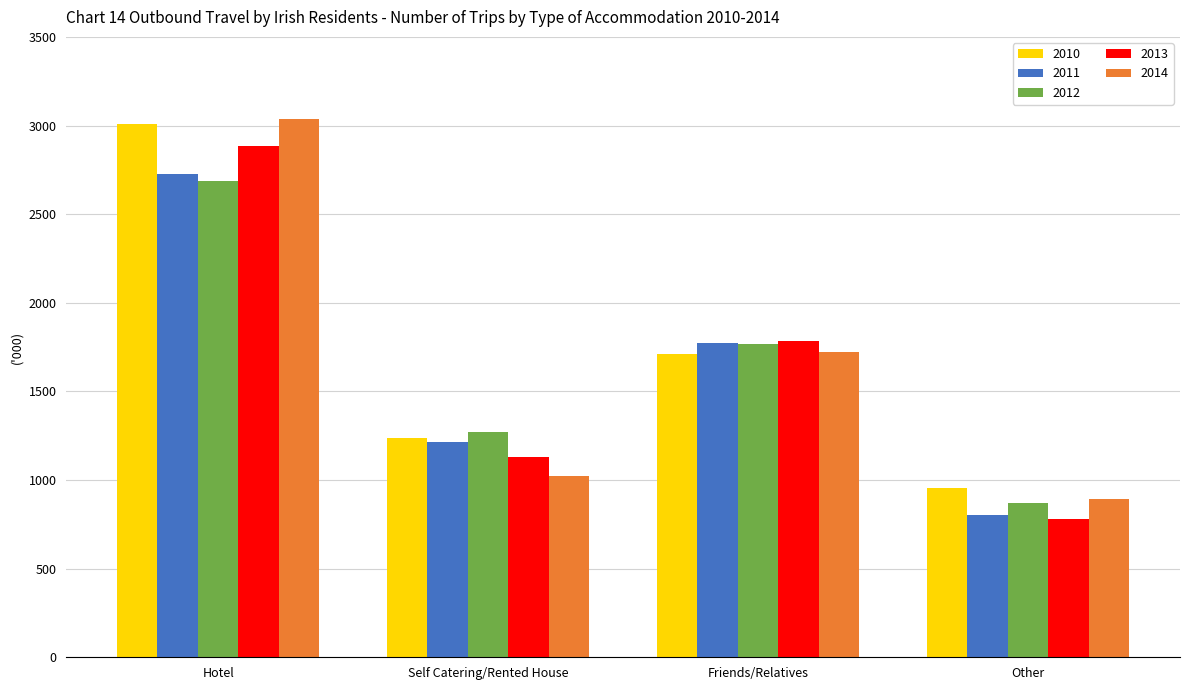

What is the spread (max minus min) of values at Friends/Relatives?

69.8